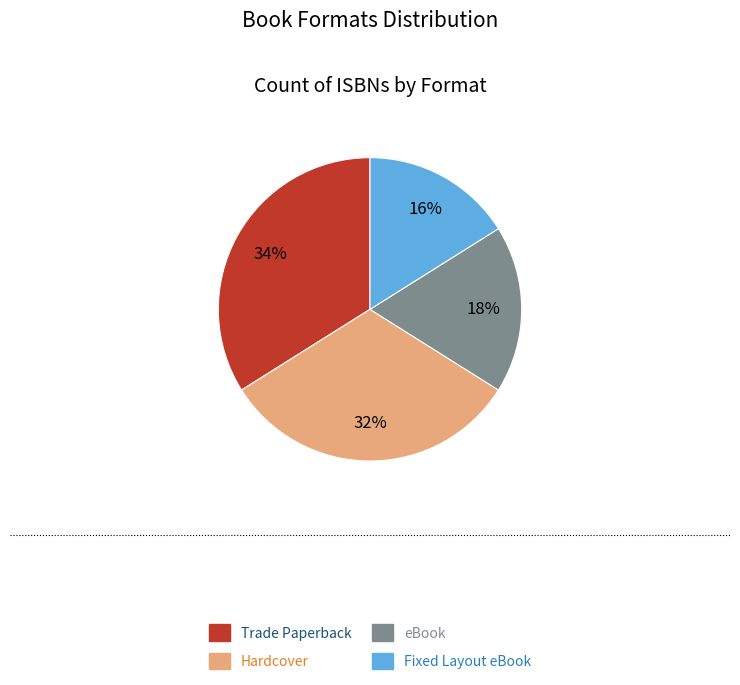

Rank the categories by value from highest to lowest.

Trade Paperback, Hardcover, eBook, Fixed Layout eBook